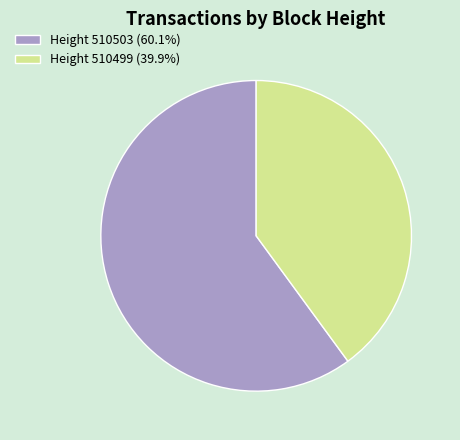

How many slices are in this pie chart?

2